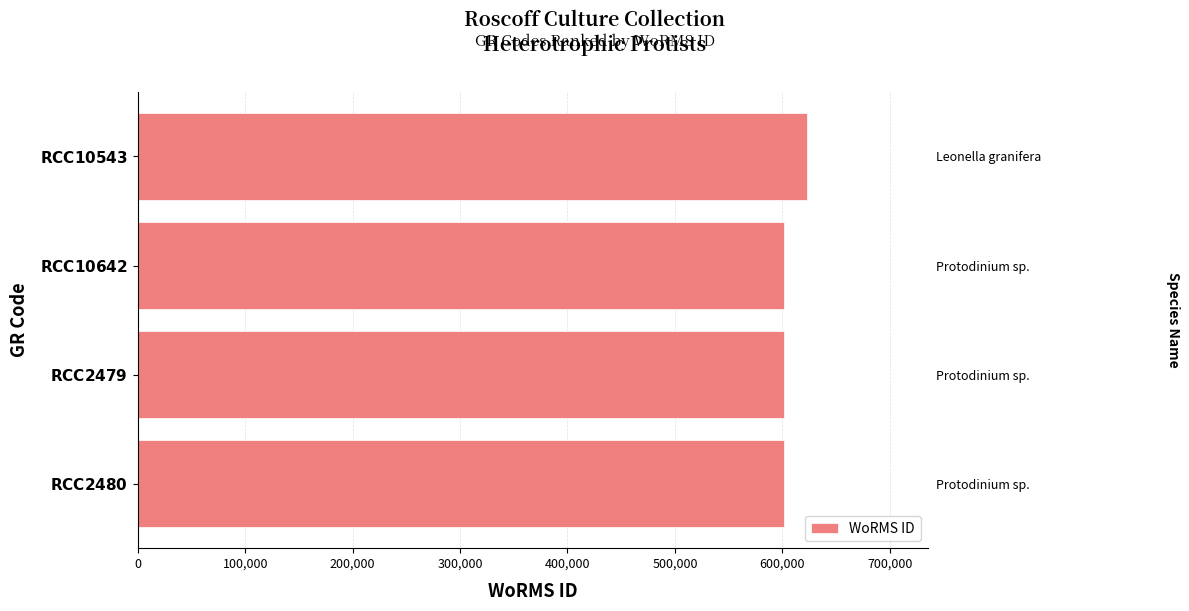

Between $\bf{RCC10642}$ and $\bf{RCC2479}$, which is larger?

$\bf{RCC10642}$